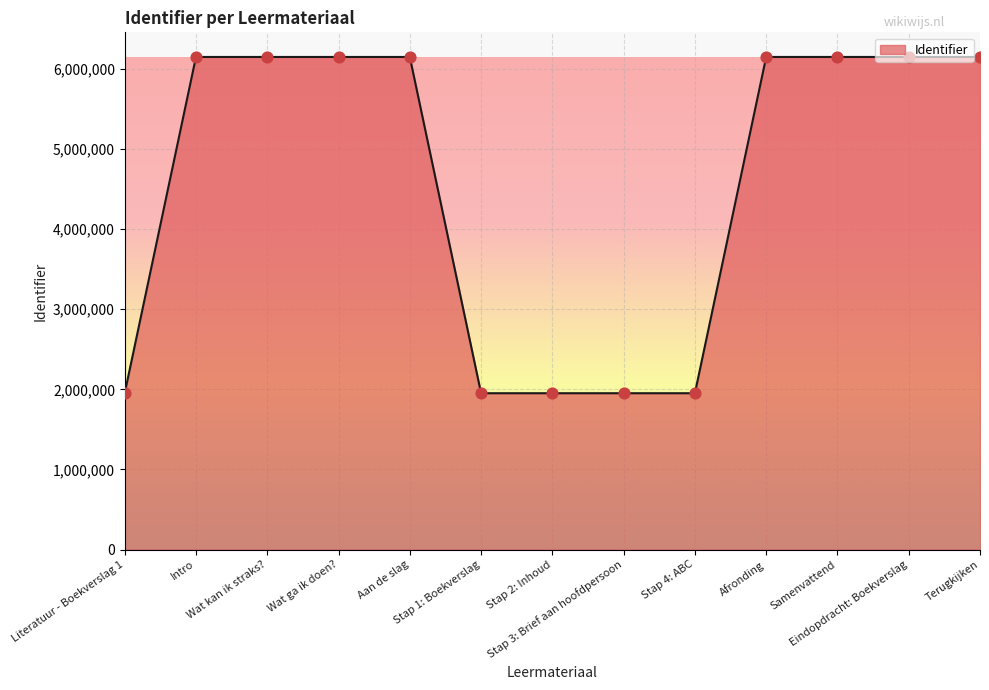

Approximately how many times larger is the value at Samenvattend compared to Stap 3: Brief aan hoofdpersoon?

3.2